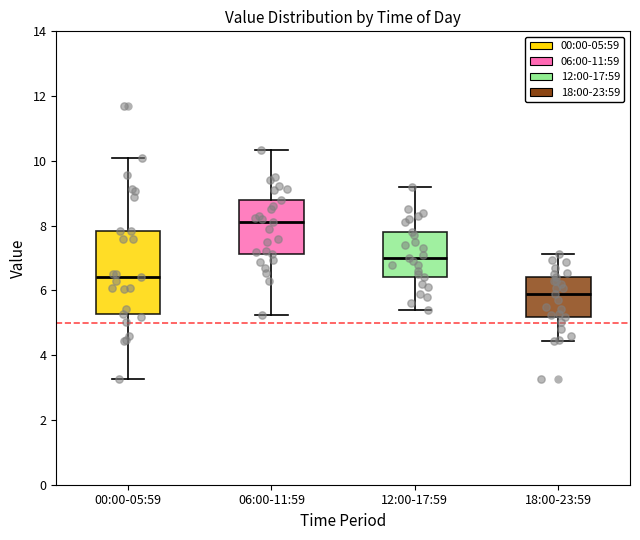

Which box's median line is the highest?

06:00-11:59